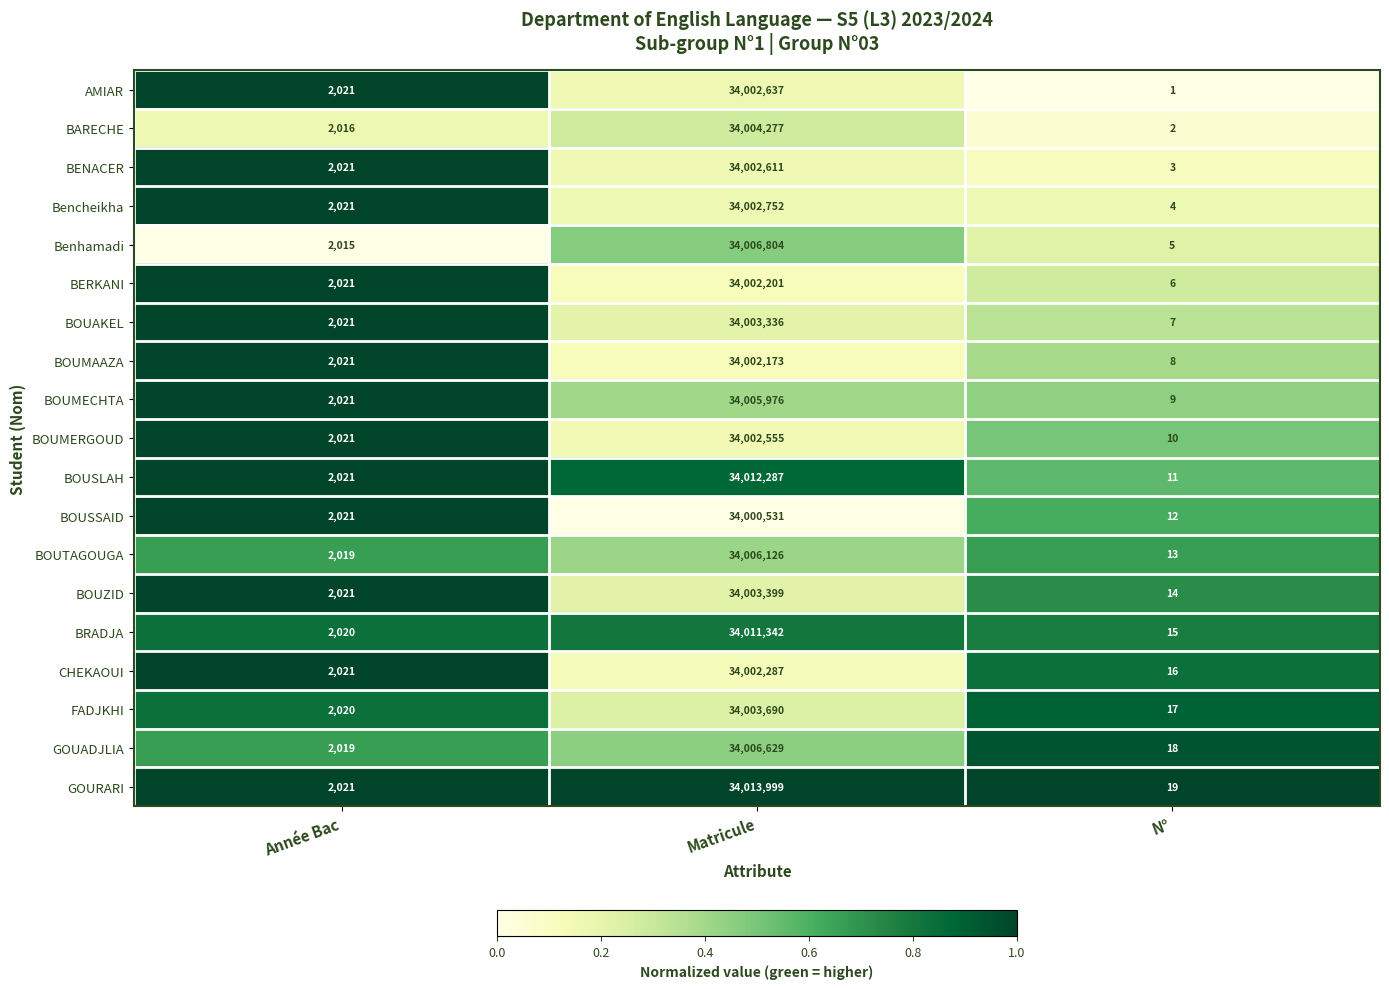

True or false: BRADJA has a value of 663 at Année Bac.

False